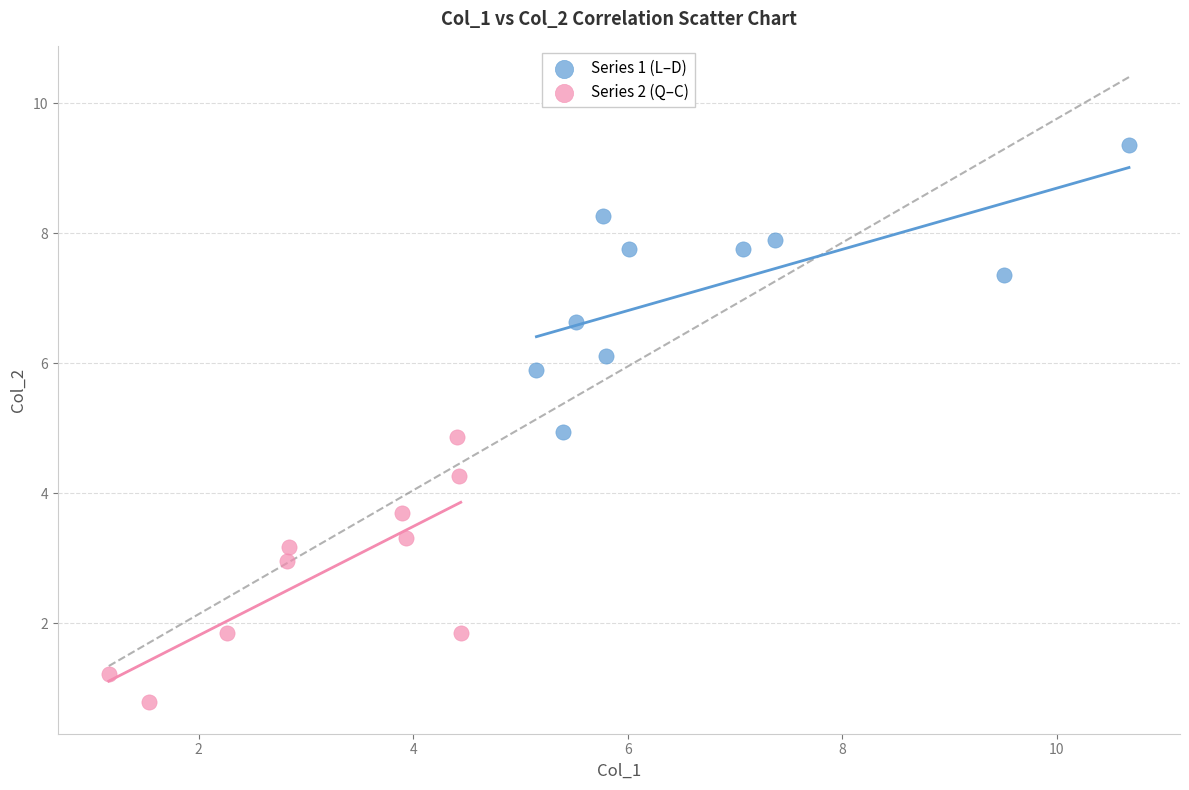

Which series reaches the maximum Y coordinate?

Series 1 (L–D)